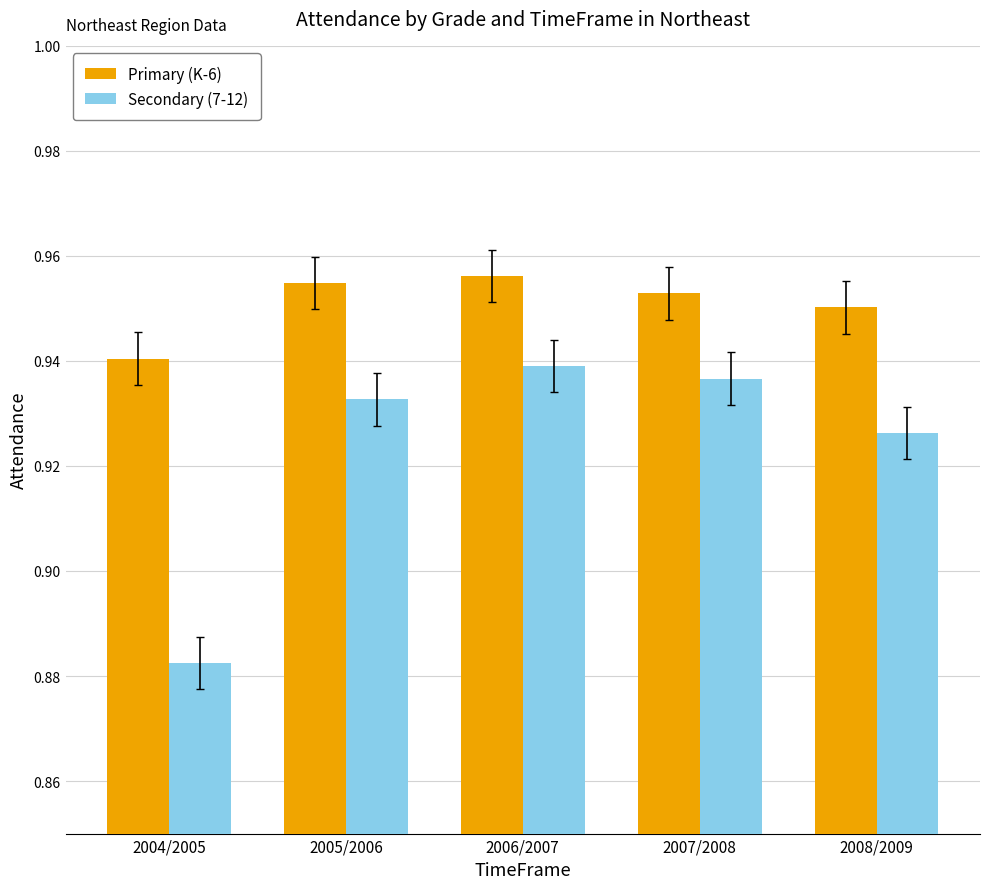

Is it true that Secondary (7-12) equals 0.5 at 2005/2006?

False